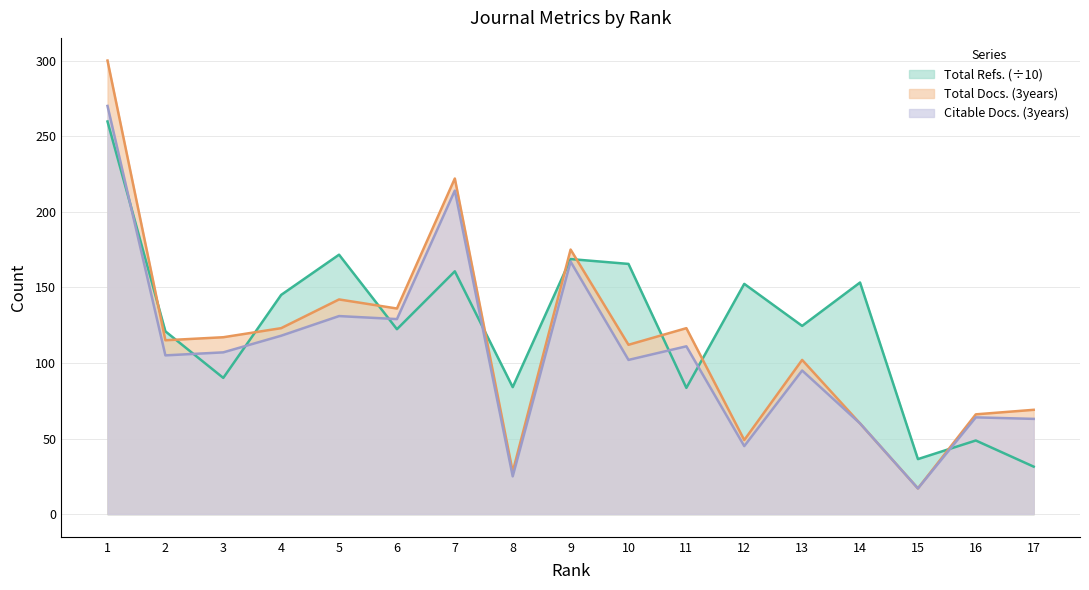

At which label does Total Docs. (3years) first exceed 115?

1